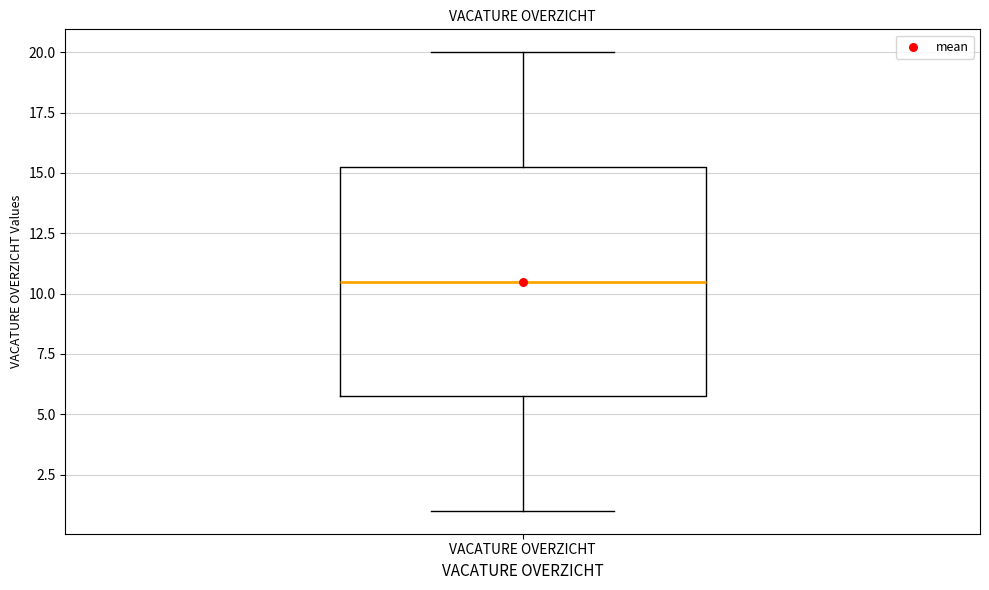

Where is the lower edge of the box for VACATURE OVERZICHT on the y-axis? The values are not printed on the chart, so give them approximately, as read against the axis.

6.0